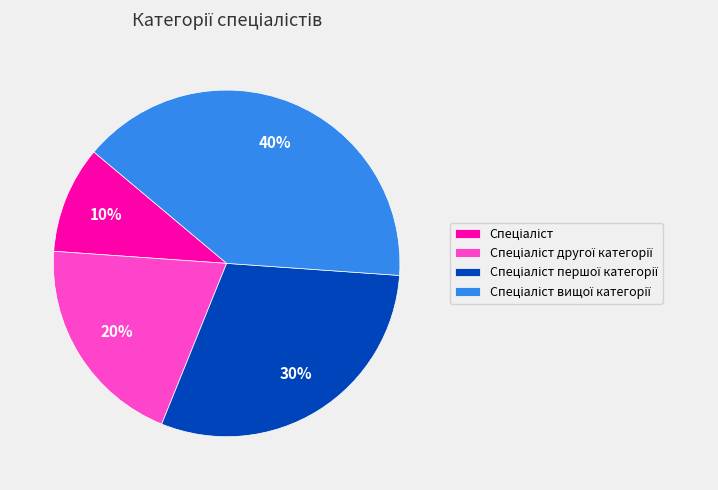

Is there a majority slice in this chart?

No